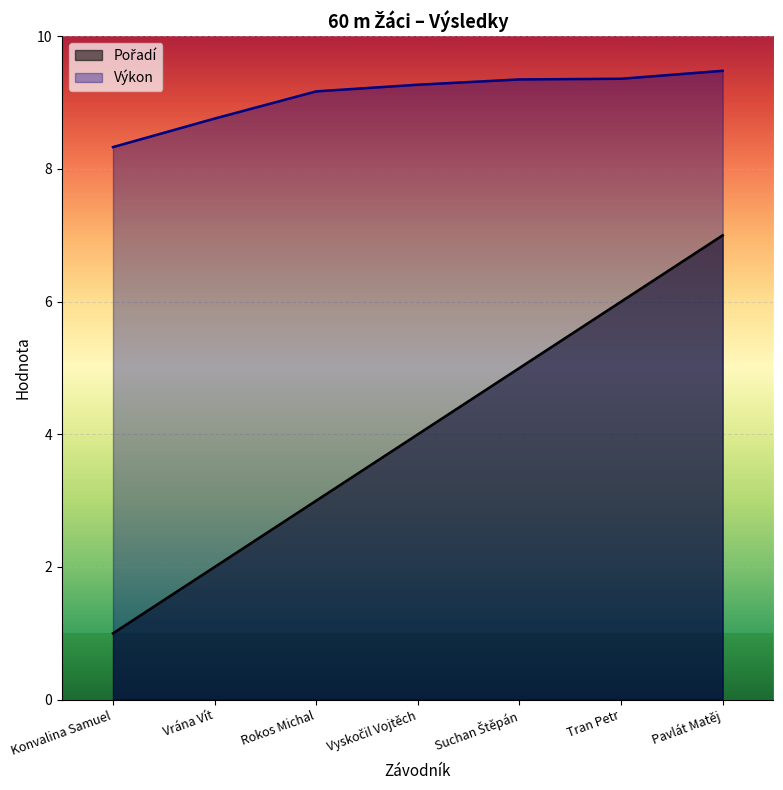

Reading right to left, transcribe all the data shown in this chart.

Pořadí: Pavlát Matěj=7.0	Tran Petr=6.0	Suchan Štěpán=5.0	Vyskočil Vojtěch=4.0	Rokos Michal=3.0	Vrána Vít=2.0	Konvalina Samuel=1.0
Výkon: Pavlát Matěj=9.5	Tran Petr=9.4	Suchan Štěpán=9.3	Vyskočil Vojtěch=9.3	Rokos Michal=9.2	Vrána Vít=8.8	Konvalina Samuel=8.3